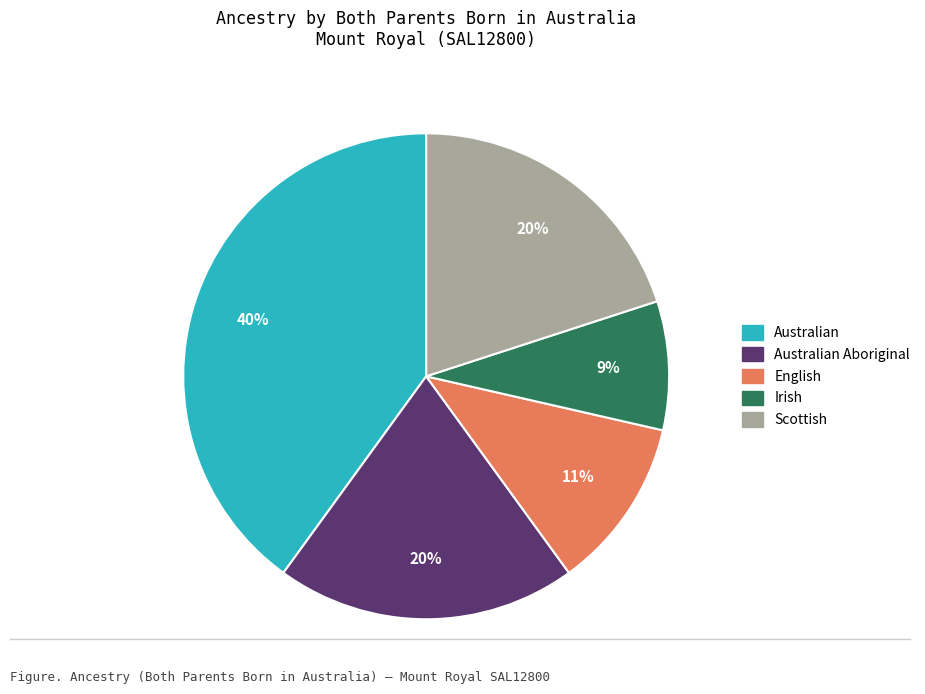

To the nearest percent, what is the average slice percentage?

20%